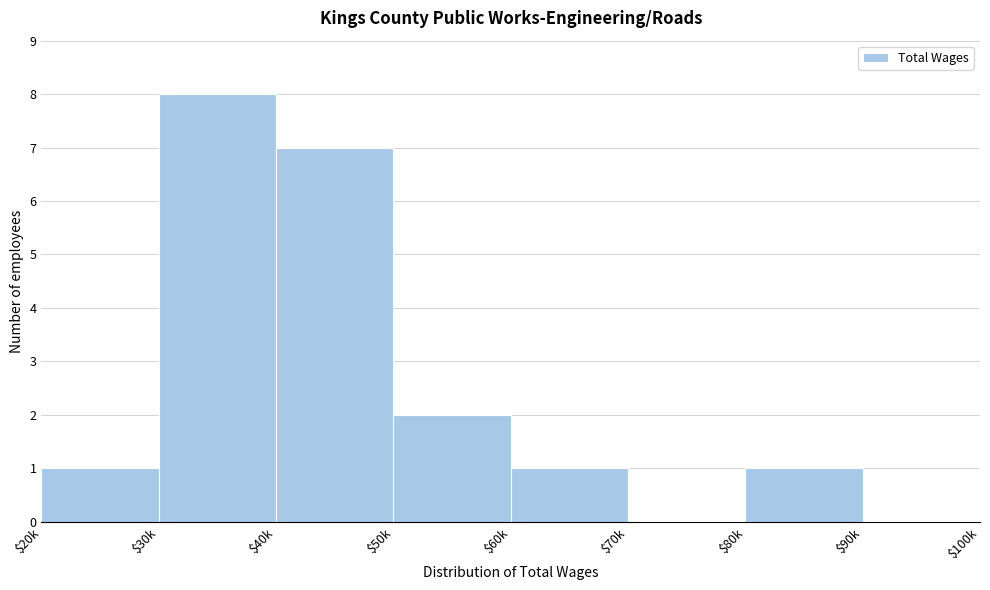

The chart shows a value of -5 at $90k. True or false?

False